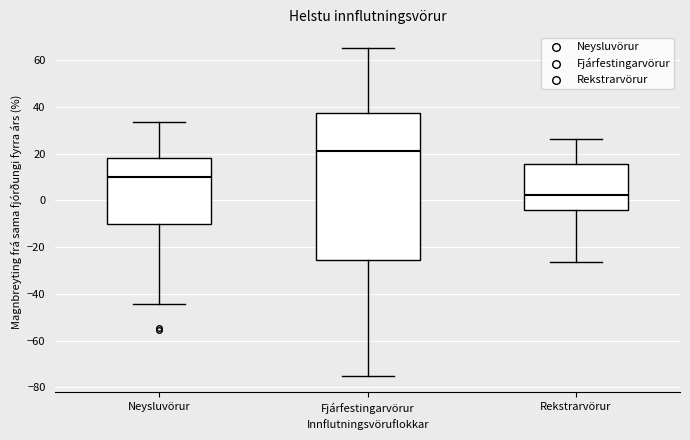

Reading left to right, read every box against the y-axis: the position of its median line, the range the box covers, and the ends of its whiskers. The values are not printed on the chart, so give them approximately, as read against the axis.

Neysluvörur: median 10, box -10 to 18, whiskers -44 to 34
Fjárfestingarvörur: median 22, box -26 to 38, whiskers -76 to 66
Rekstrarvörur: median 2, box -4 to 16, whiskers -26 to 26